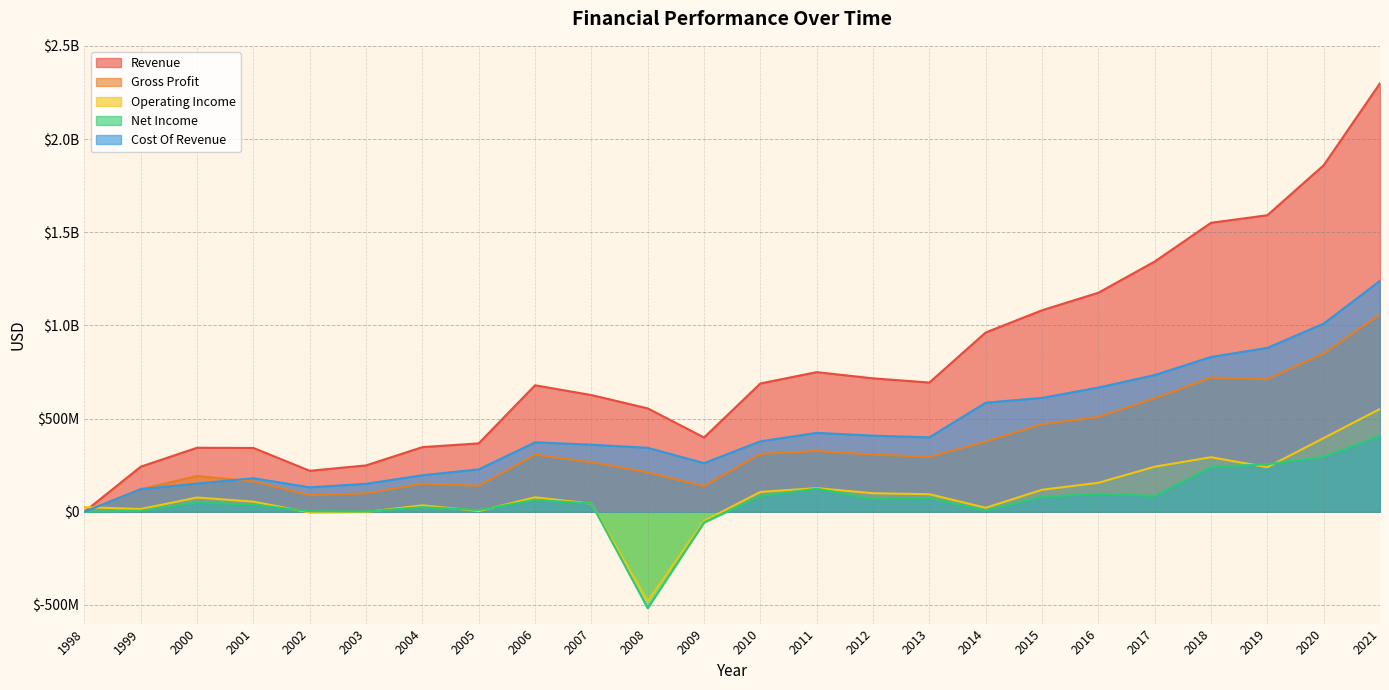

What is the value of the Cost Of Revenue point at the 16th from the left?

399245000